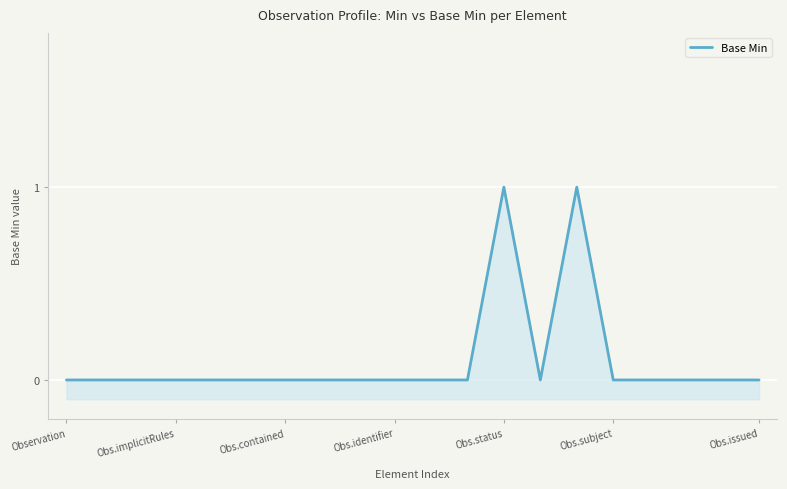

What is the label of the 17th point from the right?

Obs.implicitRules